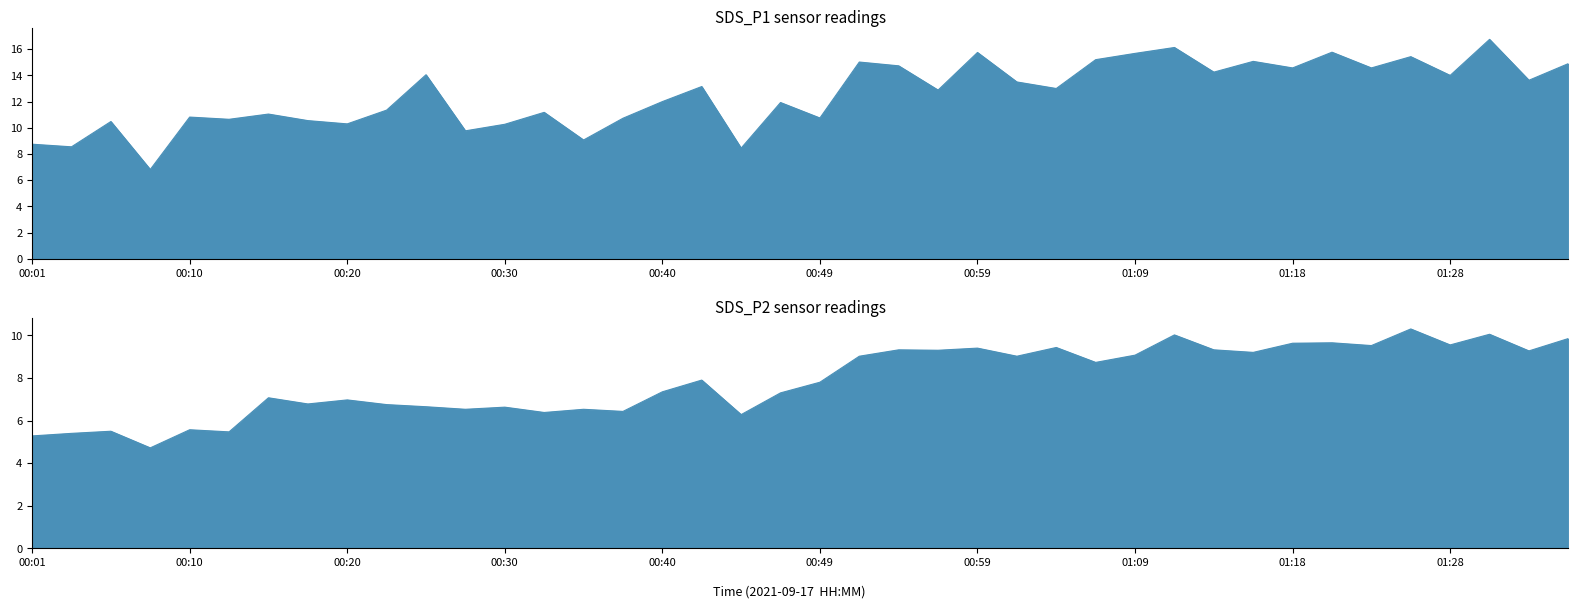

Reading left to right, extract all data points from this chart.

SDS_P1: 00:01=8.8	00:03=8.6	00:06=10.5	00:08=6.8	00:10=10.8	00:13=10.7	00:15=11.1	00:18=10.6	00:20=10.3	00:23=11.3	00:25=14.1	00:27=9.8	00:30=10.3	00:32=11.2	00:35=9.1	00:37=10.7	00:40=12.0	00:42=13.2	00:44=8.4	00:47=11.9	00:49=10.8	00:52=15.0	00:54=14.7	00:57=12.9	00:59=15.8	01:01=13.5	01:04=13.0	01:06=15.2	01:09=15.7	01:11=16.1	01:14=14.2	01:16=15.1	01:18=14.6	01:21=15.8	01:23=14.6	01:26=15.4	01:28=14.0	01:31=16.8	01:33=13.6	01:36=14.9
SDS_P2: 00:01=5.3	00:03=5.4	00:06=5.5	00:08=4.7	00:10=5.6	00:13=5.5	00:15=7.1	00:18=6.8	00:20=7.0	00:23=6.8	00:25=6.7	00:27=6.5	00:30=6.6	00:32=6.4	00:35=6.5	00:37=6.4	00:40=7.3	00:42=7.9	00:44=6.3	00:47=7.3	00:49=7.8	00:52=9.0	00:54=9.3	00:57=9.3	00:59=9.4	01:01=9.0	01:04=9.4	01:06=8.7	01:09=9.1	01:11=10.0	01:14=9.3	01:16=9.2	01:18=9.6	01:21=9.7	01:23=9.5	01:26=10.3	01:28=9.6	01:31=10.1	01:33=9.3	01:36=9.8